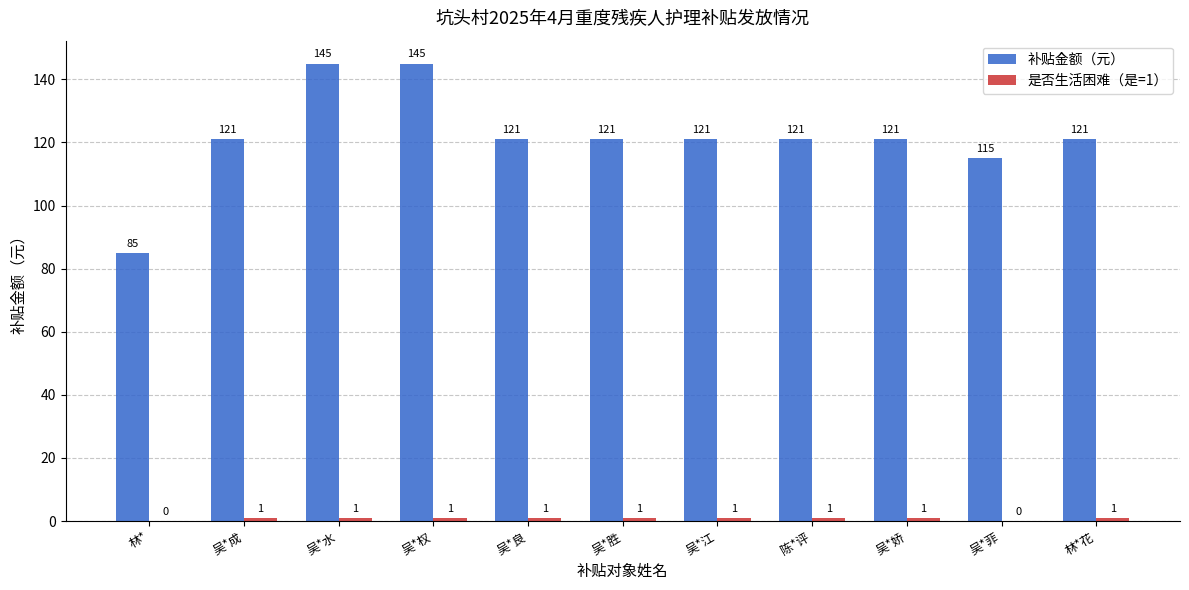

The 补贴金额（元） series shows 51 at 吴*水. True or false?

False